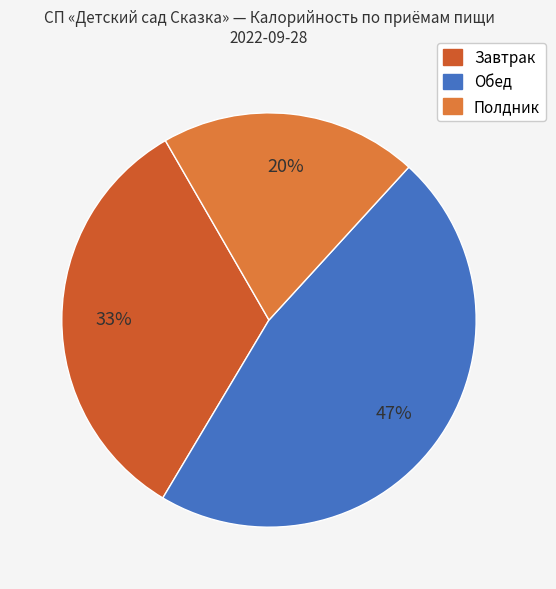

Does any single category account for the majority?

No